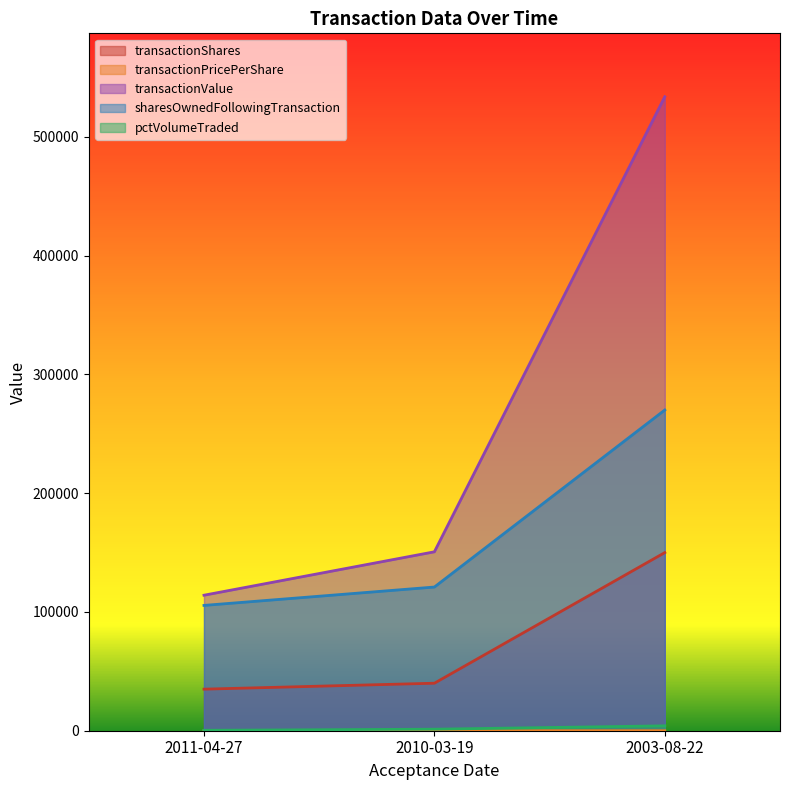

Is it true that transactionShares equals 35000.0 at 2011-04-27?

True